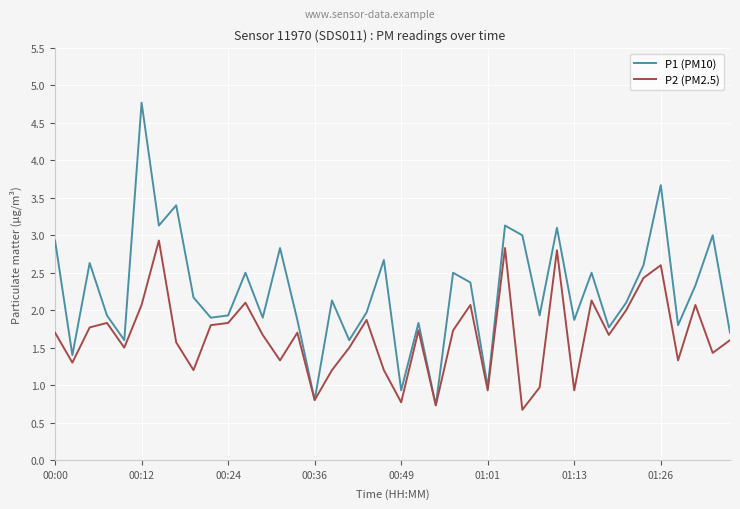

Which series has the largest range (max minus min)?

P1 (PM10)